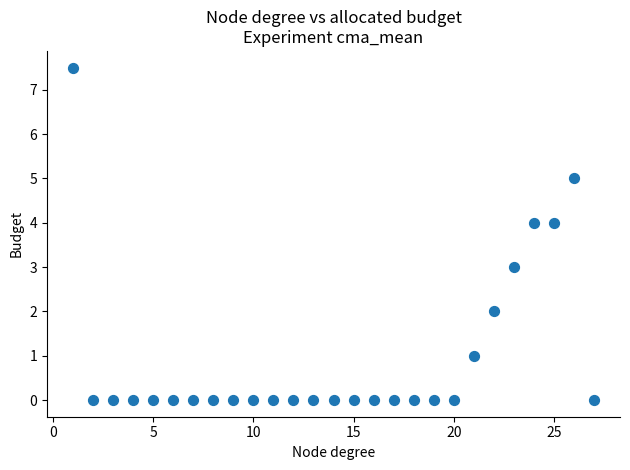

What is the range of X values (max minus min)?

26.0